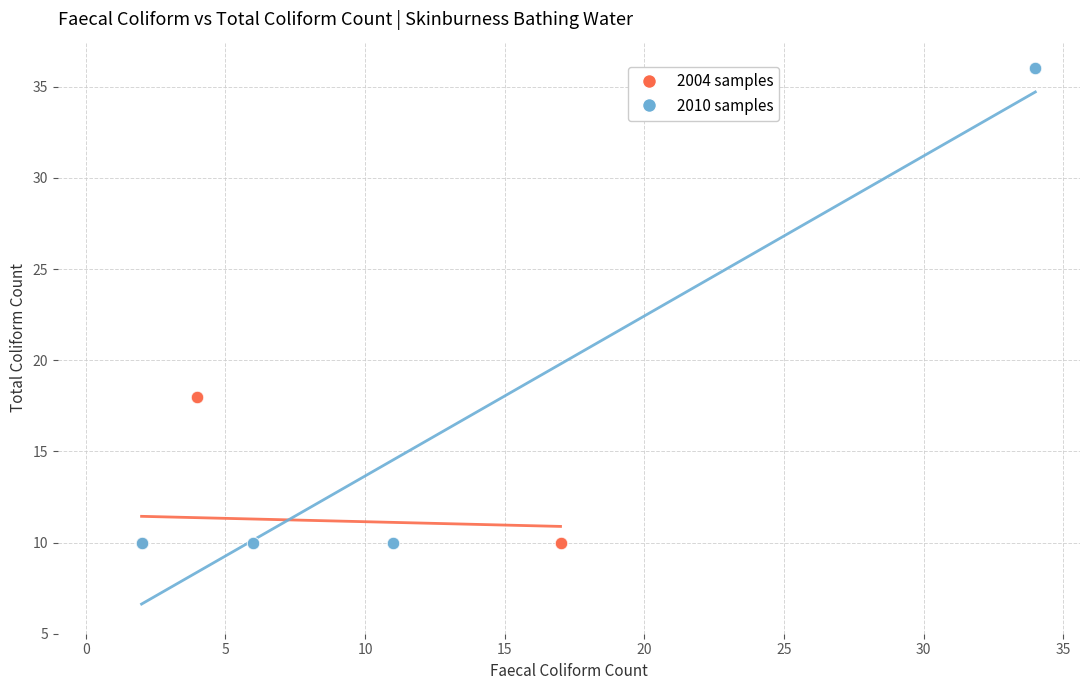

Which series has the largest Y range (max minus min)?

2010 samples